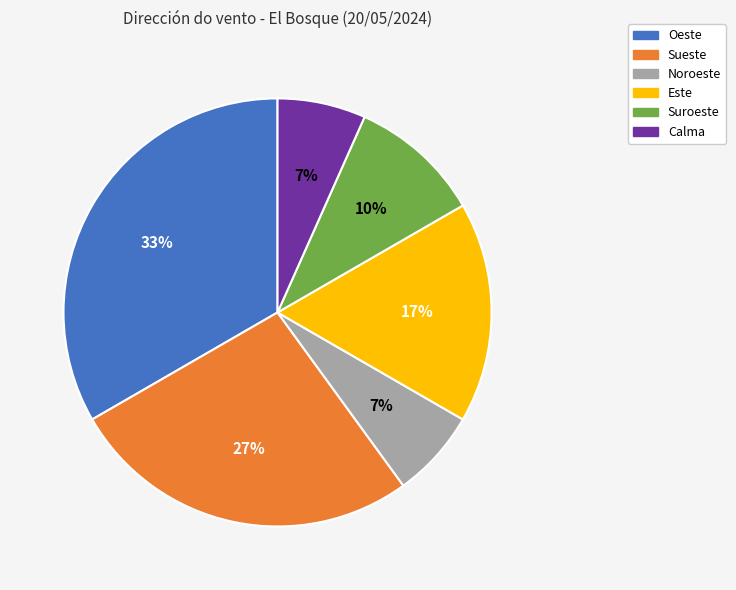

Is the sum of Noroeste and Calma greater than half?

No